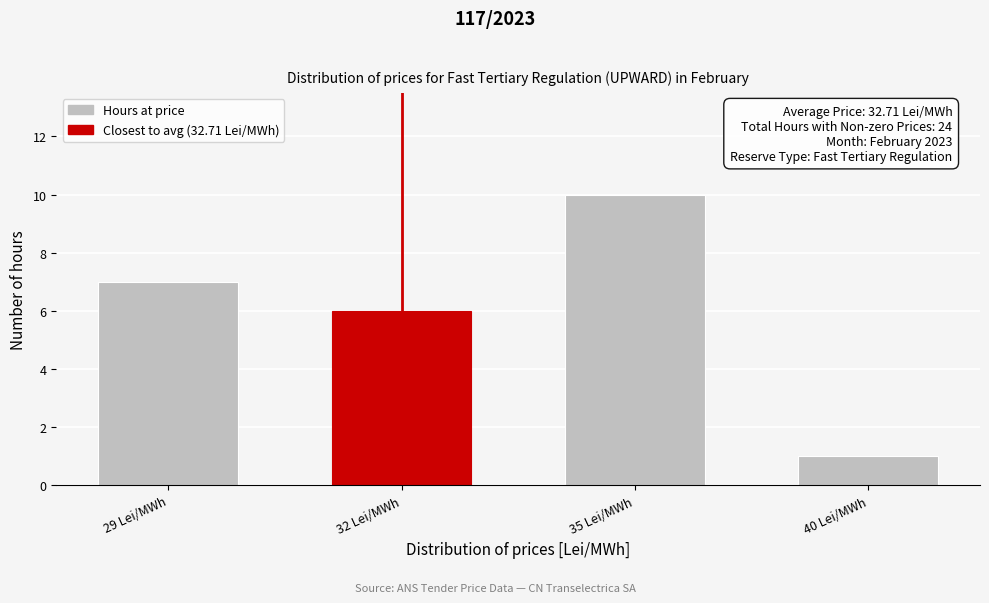

Reading left to right, transcribe all the data shown in this chart.

7	6	10	1